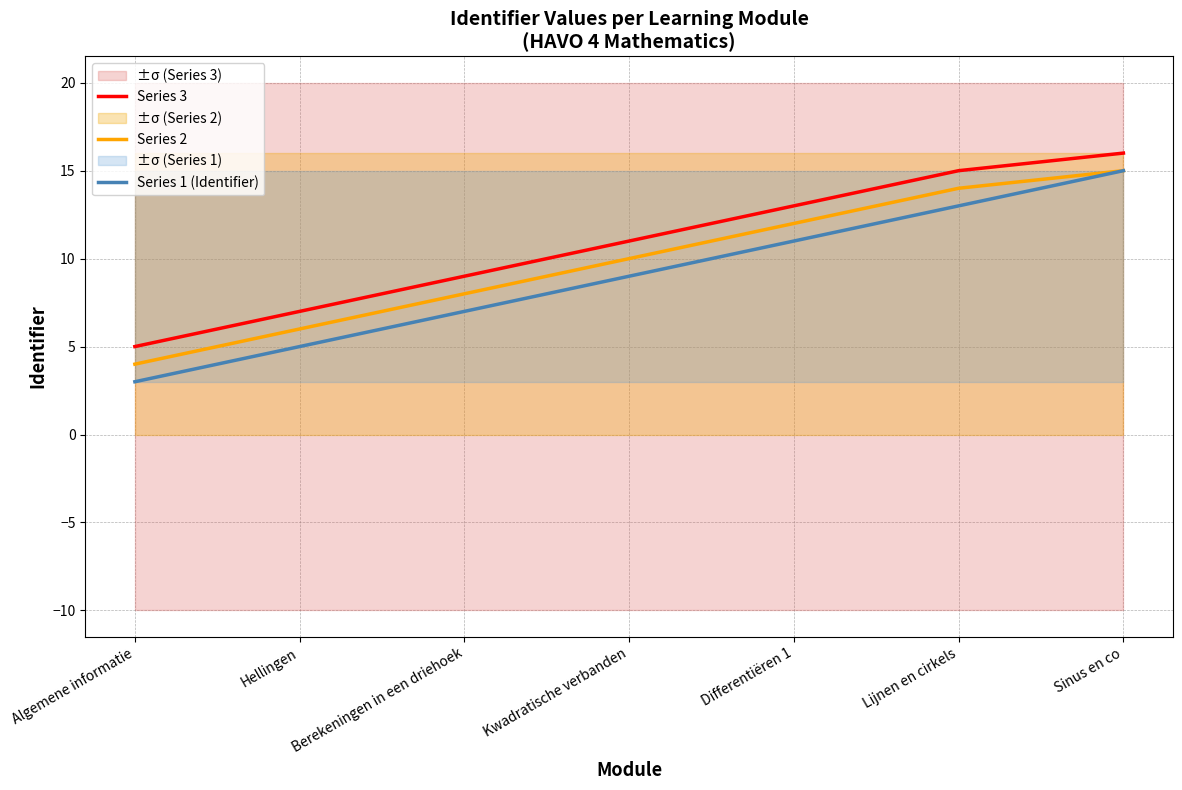

What is the difference between the highest and lowest values at Kwadratische verbanden?

2